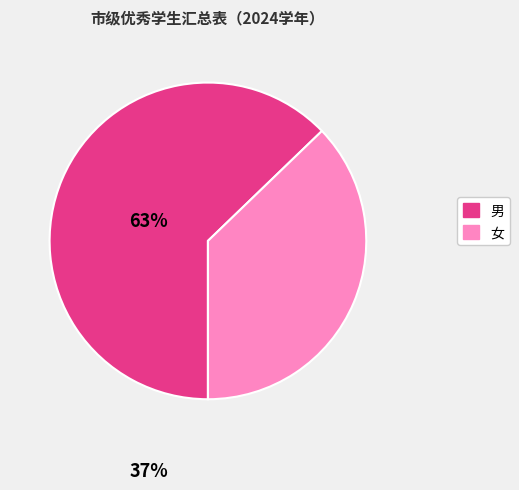

True or false: 男 accounts for 51% of the total.

False